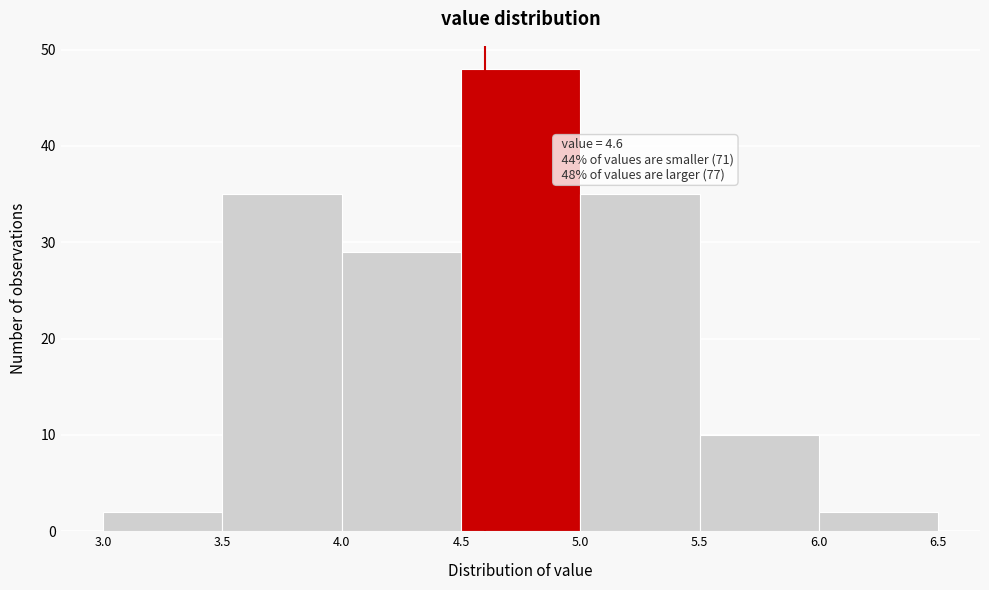

Which range on the x-axis has the tallest bar?

4.5 to 5.0